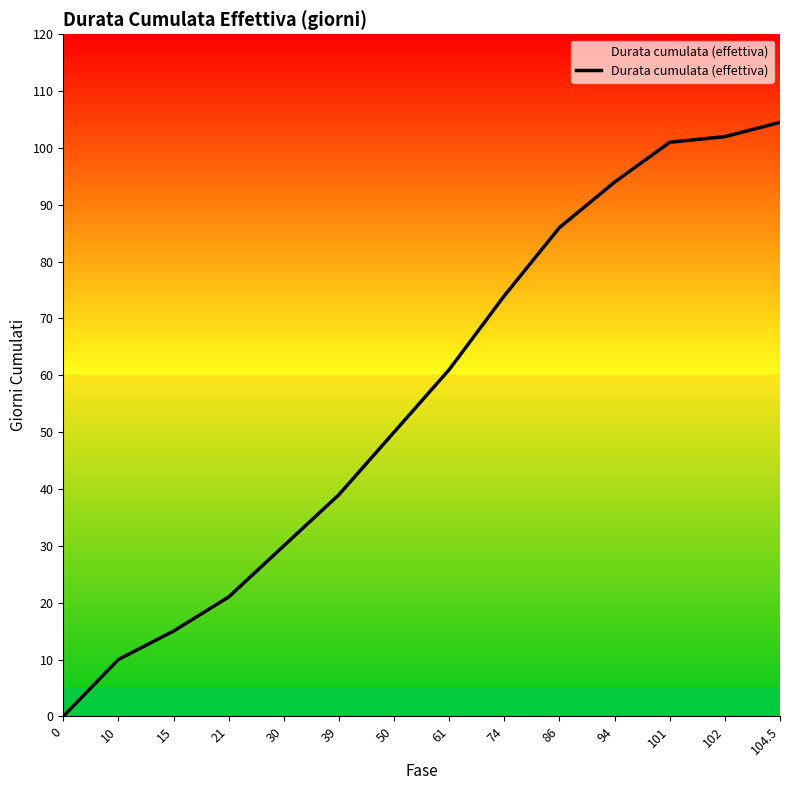

How many lines are shown in the chart?

1